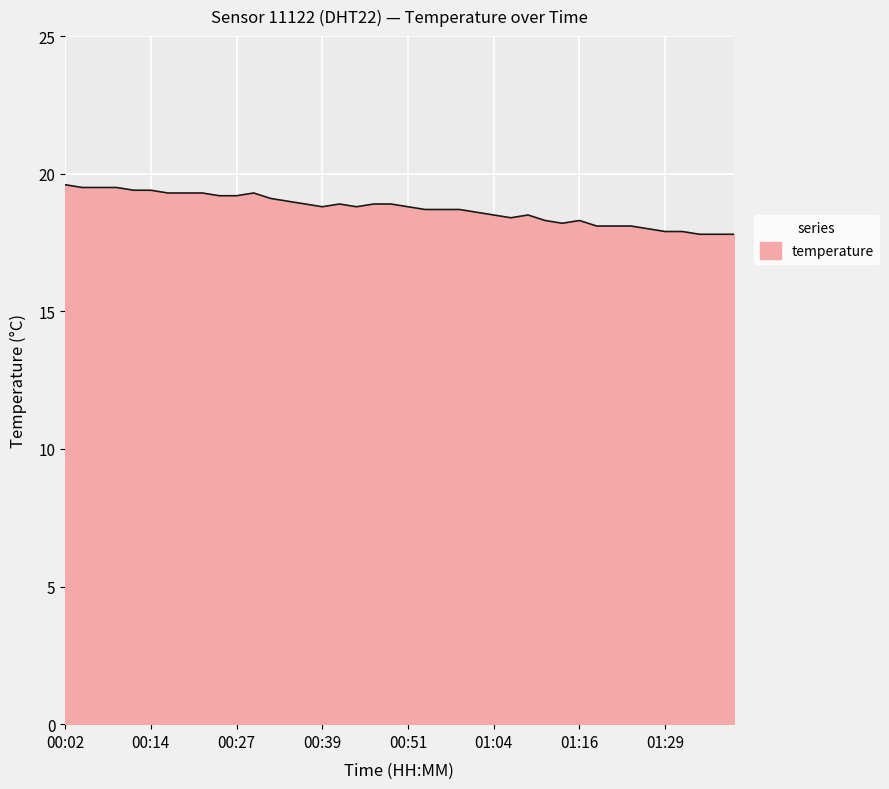

Does the chart display data point markers on the line(s)?

No